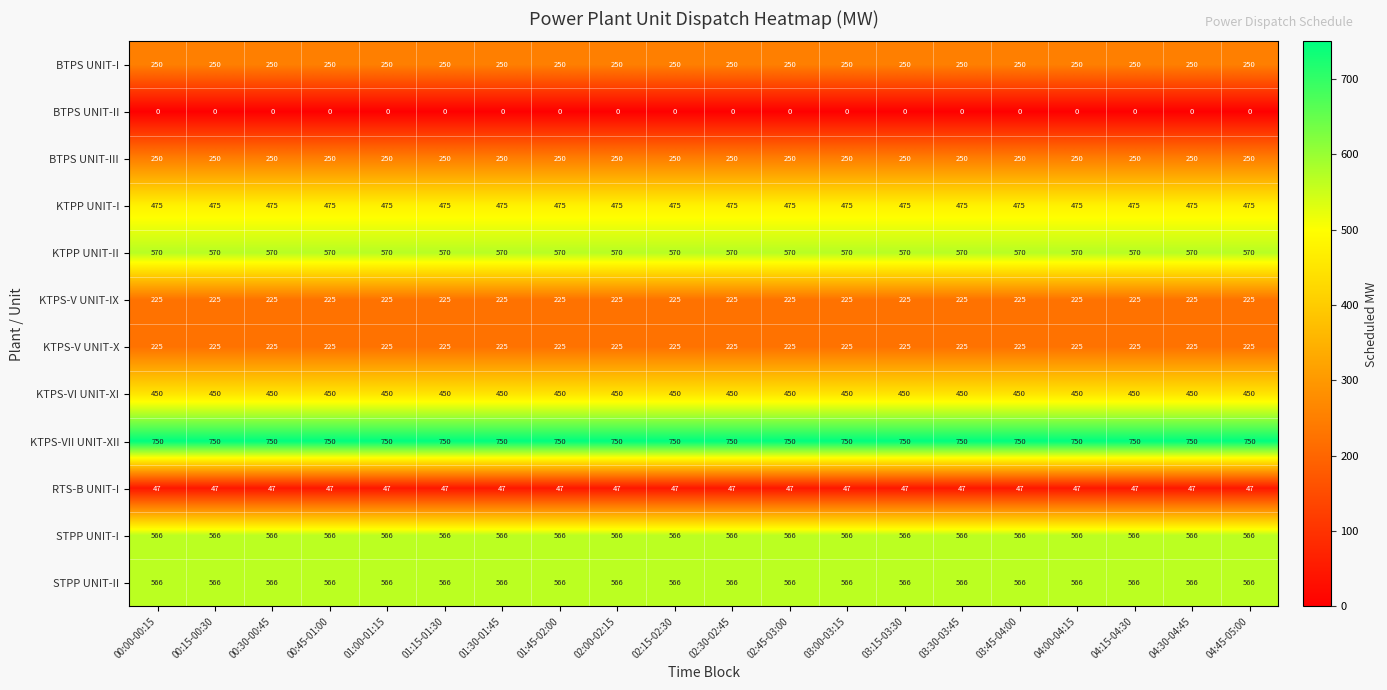

What is the spread (max minus min) of values at 01:45-02:00?

750